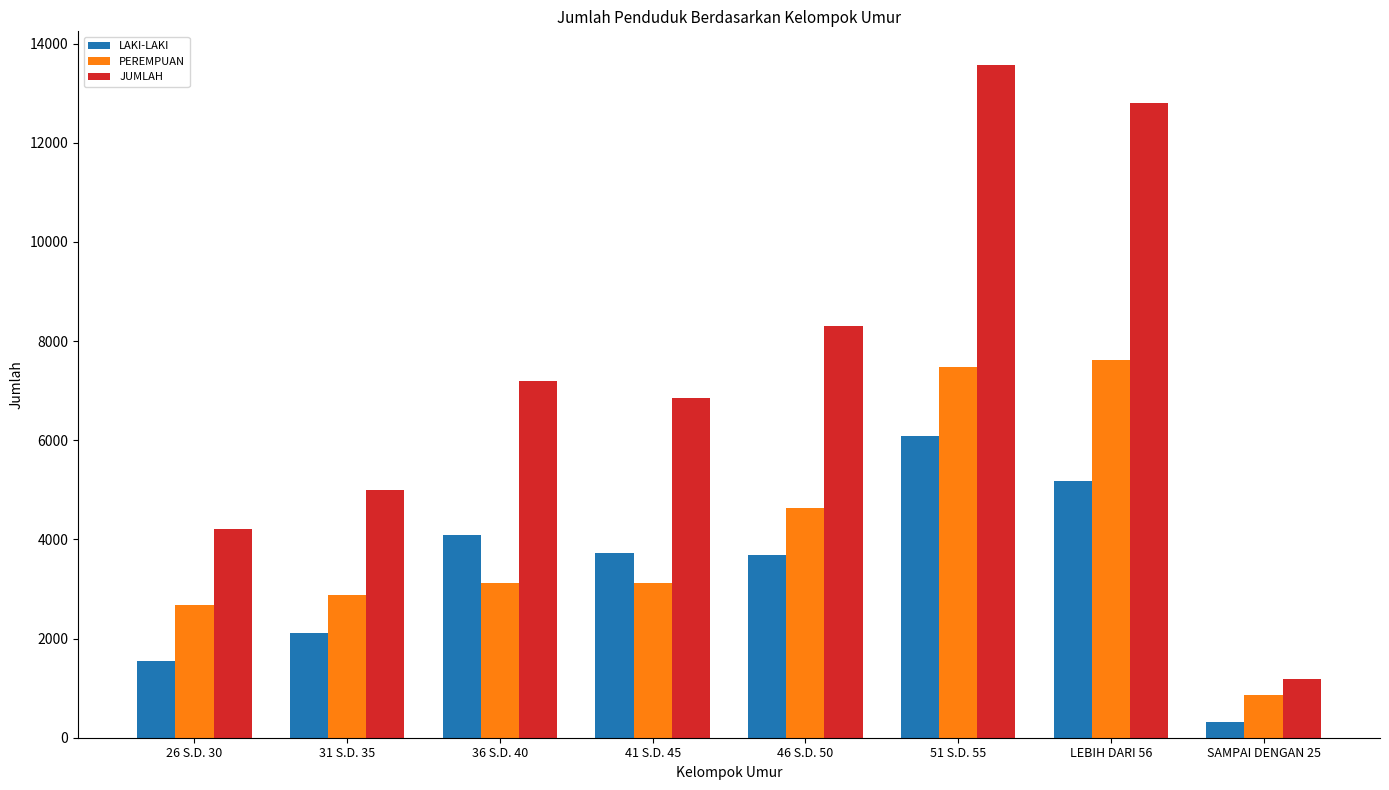

How many bars are there in each group?

3